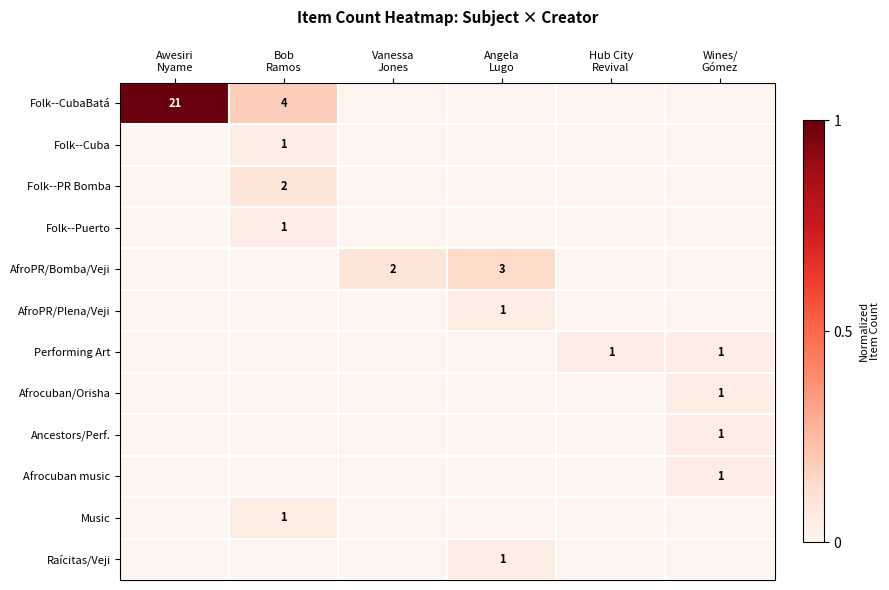

At which category is the sum across all series the highest?

Awesiri
Nyame